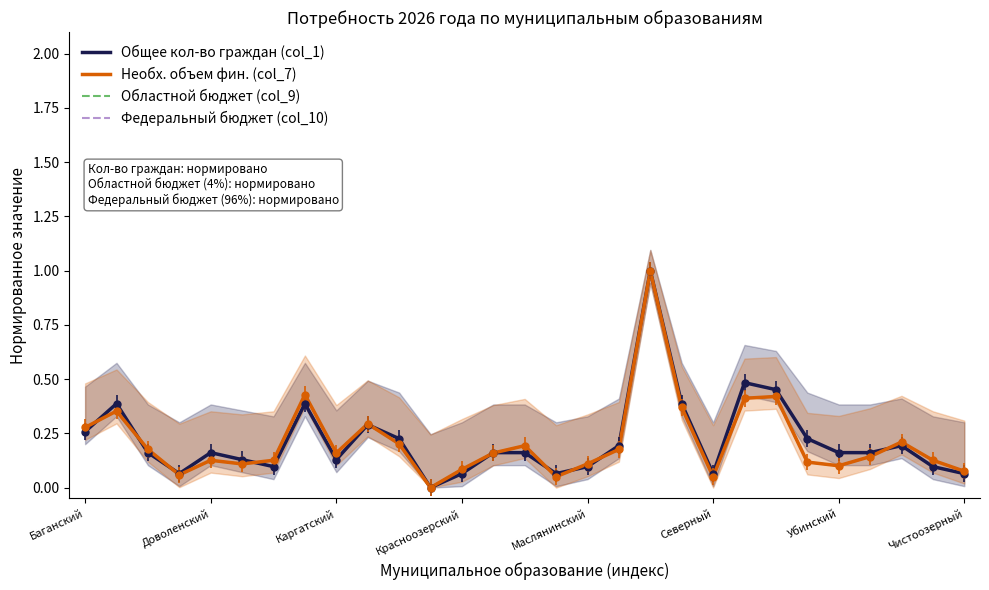

Reading right to left, extract all data points from this chart.

Общее кол-во граждан (col_1): 0.1	0.1	0.2	0.2	0.2	0.2	0.5	0.5	0.1	0.4	1.0	0.2	0.1	0.1	0.2	0.2	0.1	0.0	0.2	0.3	0.1	0.4	0.1	0.1	0.2	0.1	0.2	0.4	0.3
Необх. объем фин. (col_7): 0.1	0.1	0.2	0.1	0.1	0.1	0.4	0.4	0.1	0.4	1.0	0.2	0.1	0.1	0.2	0.2	0.1	0.0	0.2	0.3	0.2	0.4	0.1	0.1	0.1	0.1	0.2	0.4	0.3
Областной бюджет (col_9): 0.1	0.1	0.2	0.1	0.1	0.1	0.4	0.4	0.1	0.4	1.0	0.2	0.1	0.1	0.2	0.2	0.1	0.0	0.2	0.3	0.2	0.4	0.1	0.1	0.1	0.1	0.2	0.4	0.3
Федеральный бюджет (col_10): 0.1	0.1	0.2	0.1	0.1	0.1	0.4	0.4	0.1	0.4	1.0	0.2	0.1	0.1	0.2	0.2	0.1	0.0	0.2	0.3	0.2	0.4	0.1	0.1	0.1	0.1	0.2	0.4	0.3